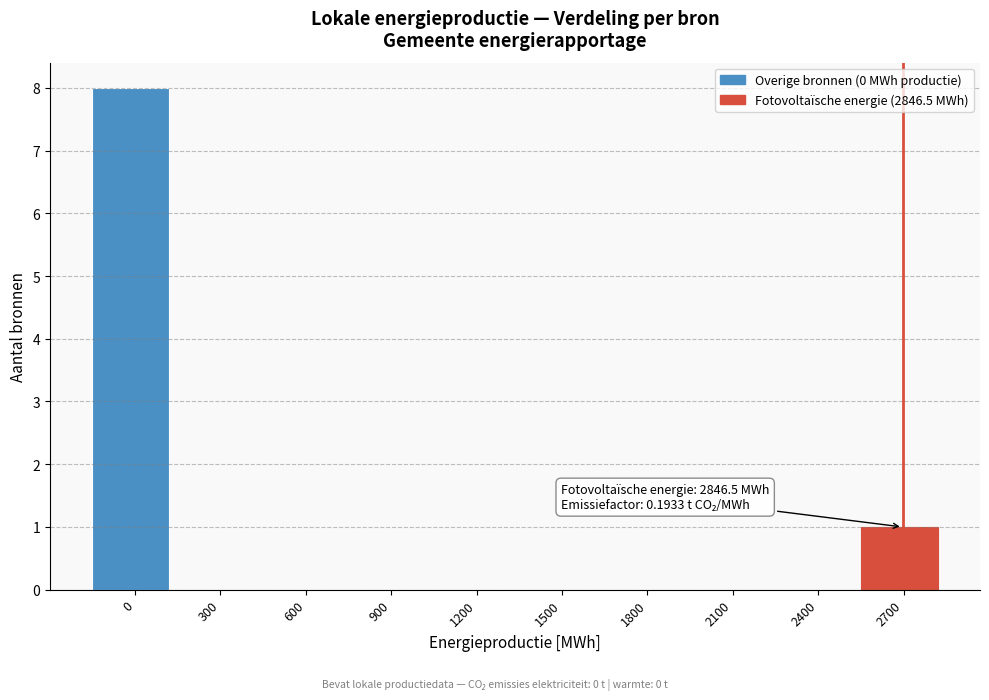

Reading left to right, extract all data points from this chart.

0=8	300=0	600=0	900=0	1200=0	1500=0	1800=0	2100=0	2400=0	2700=1